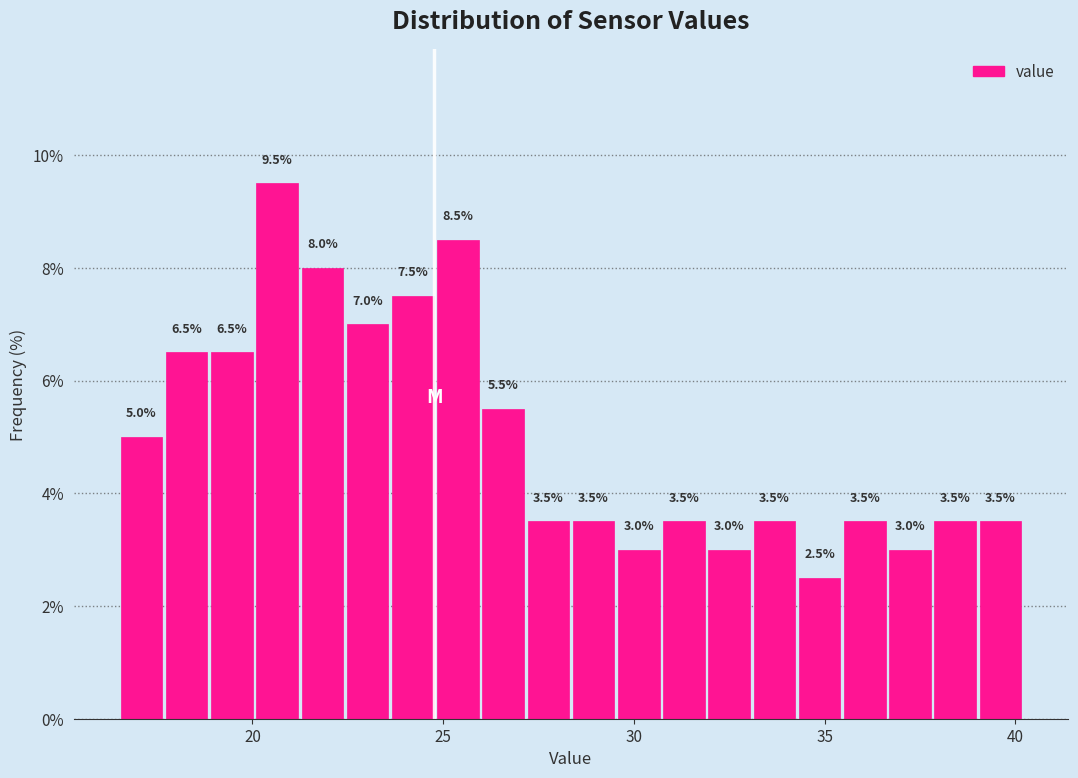

Around what value on the x-axis is the tallest bar? Give the approximate position of its centre, as read against the axis.

20.5